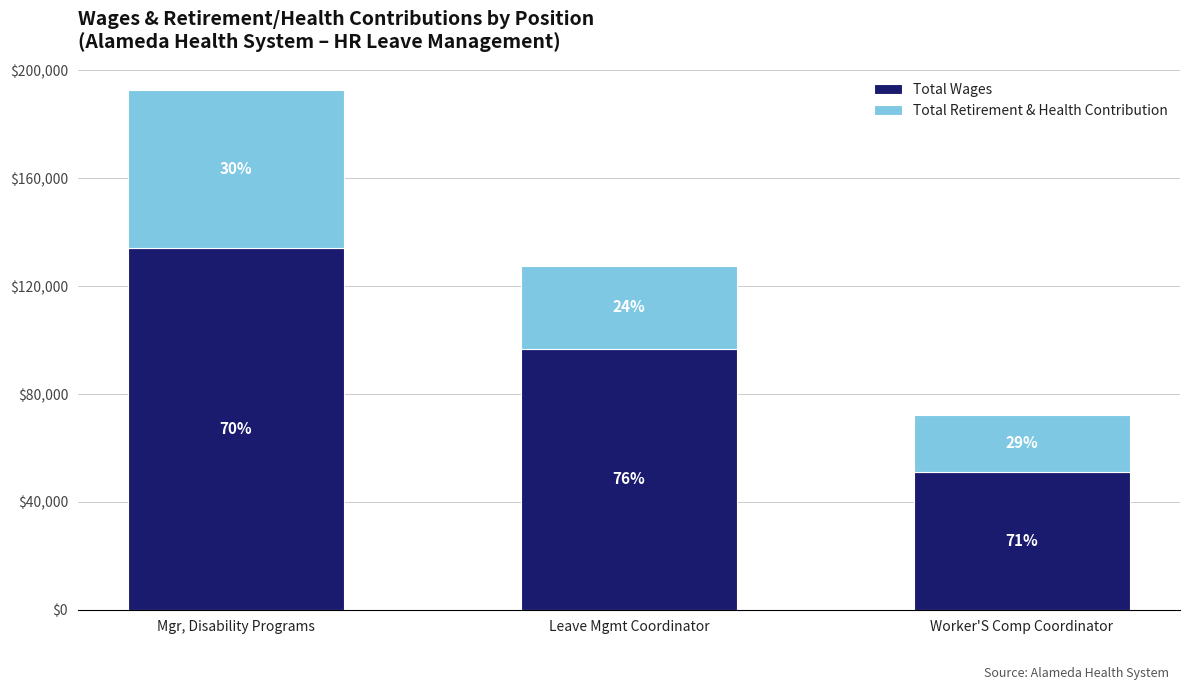

What is the average value of the Total Wages series?

94084